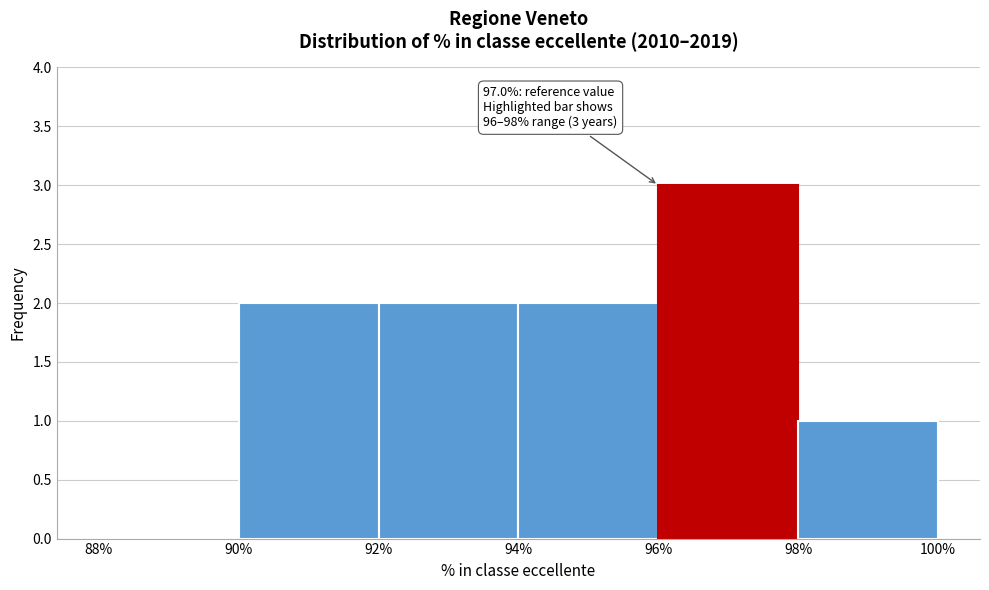

Over which range of the x-axis is the bar tallest?

96% to 98%